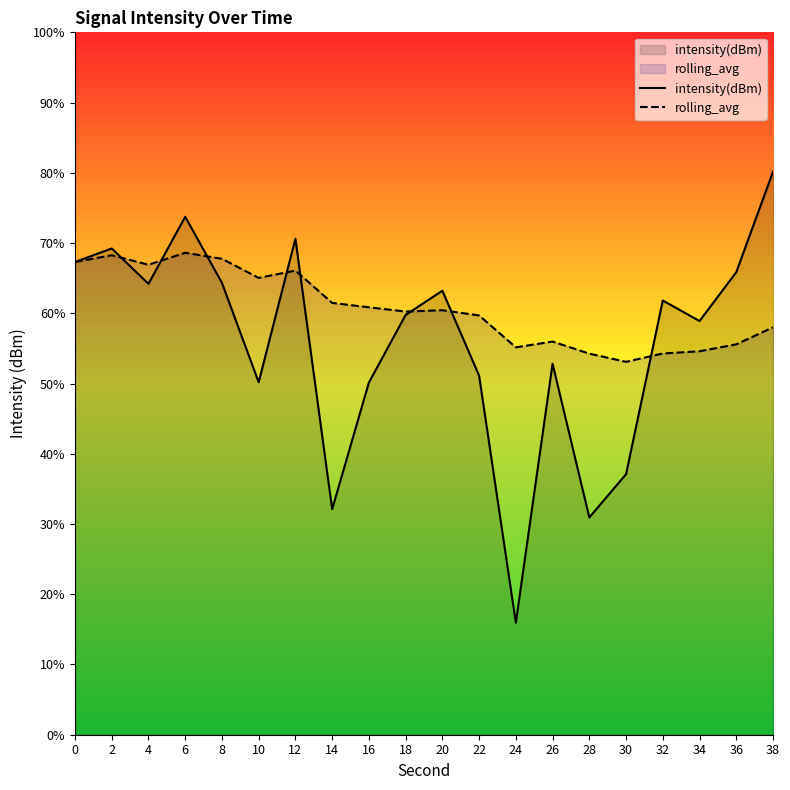

How many times do rolling_avg and intensity(dBm) cross each other?

8